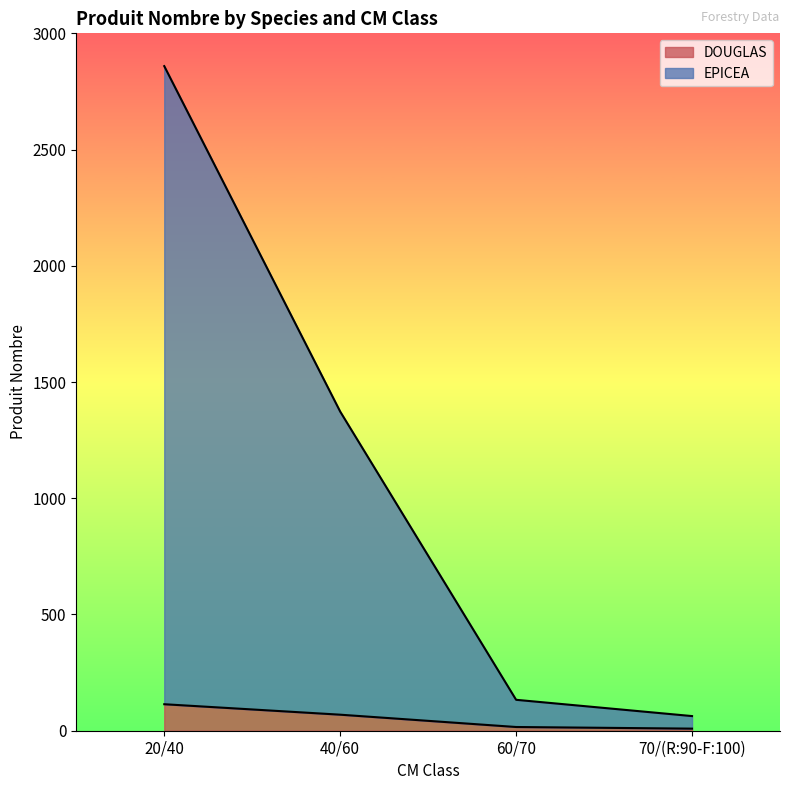

What is the label of the 2nd point from the right?

60/70